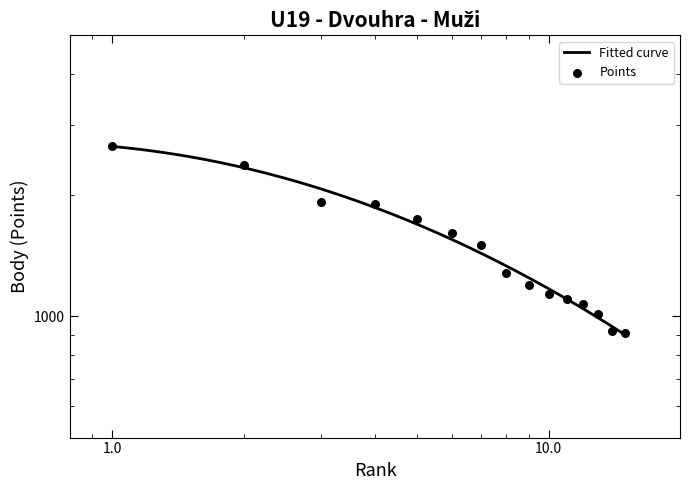

What is the ratio of the value at 5 to the value at 7?

1.2